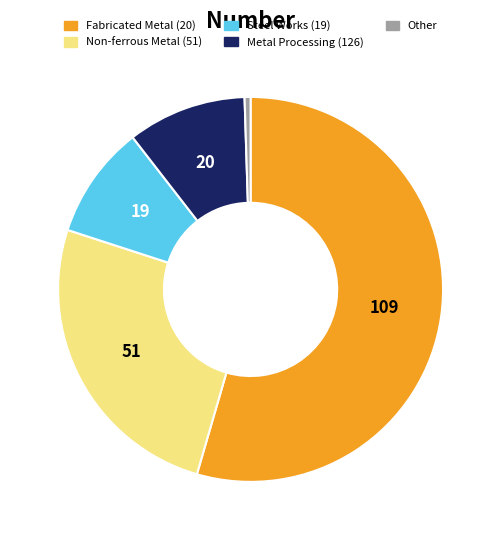

To the nearest percent, what is the difference between the largest and smallest slice percentages?

54%